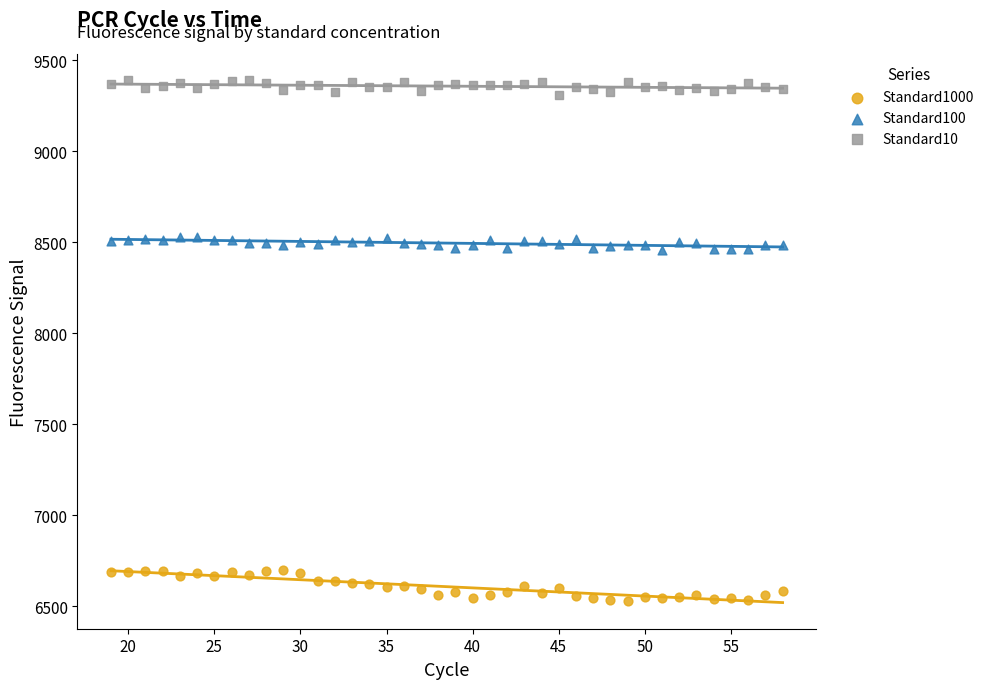

Which series contains the highest Y value?

Standard10